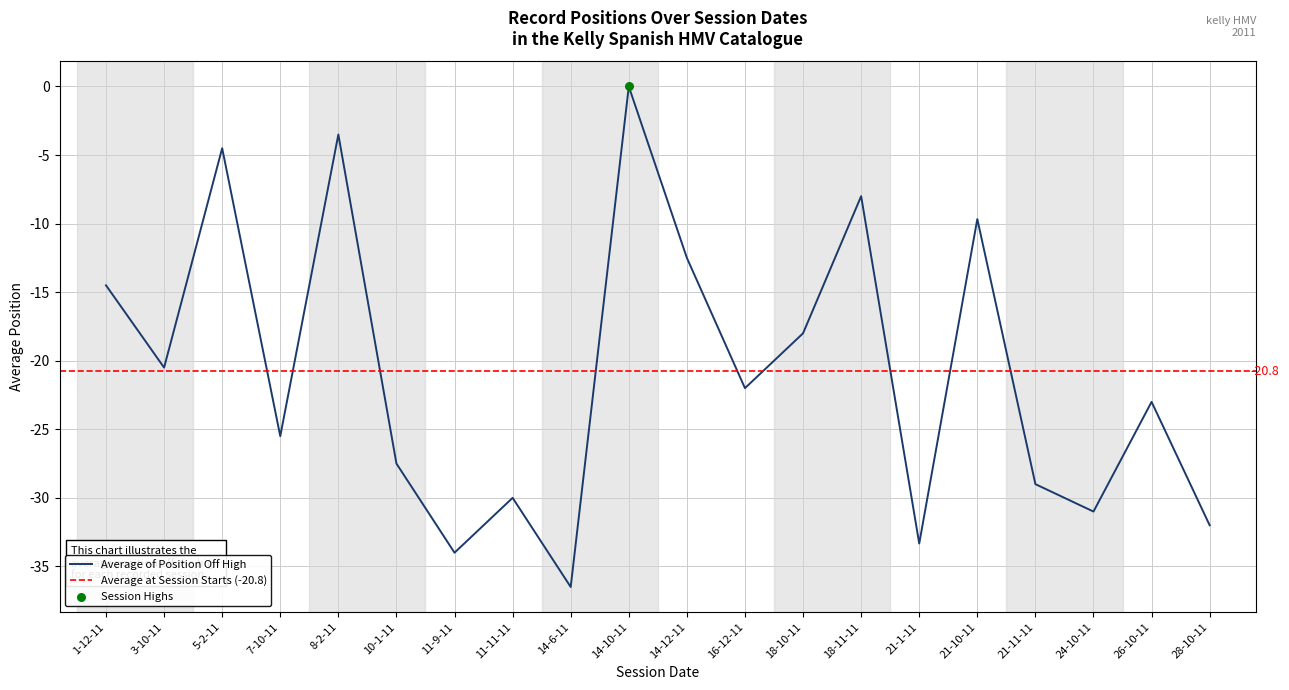

What is the change in value from 8-2-11 to 14-12-11?

-9.0